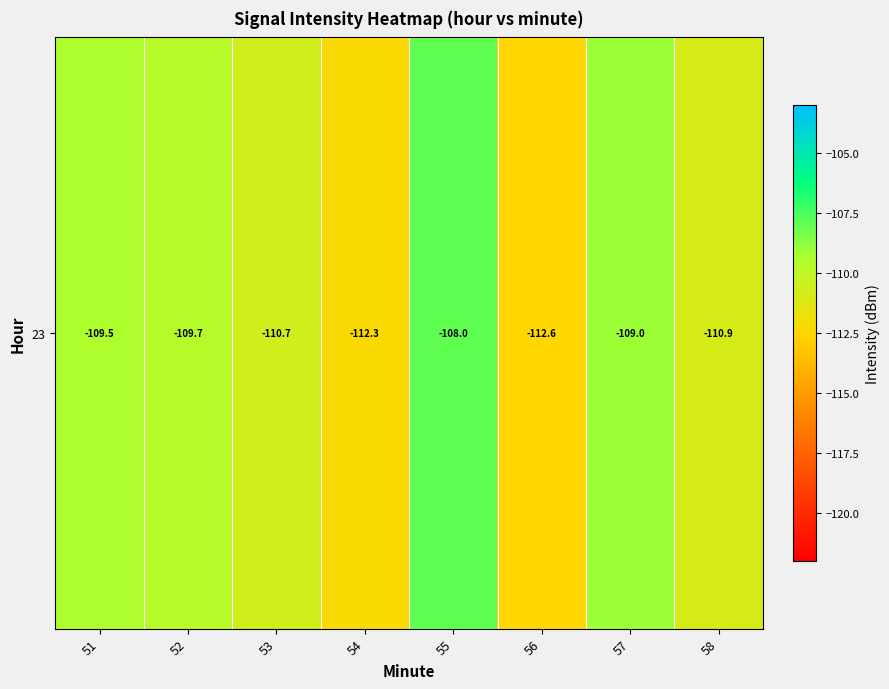

At which label does the data first exceed -109?

55